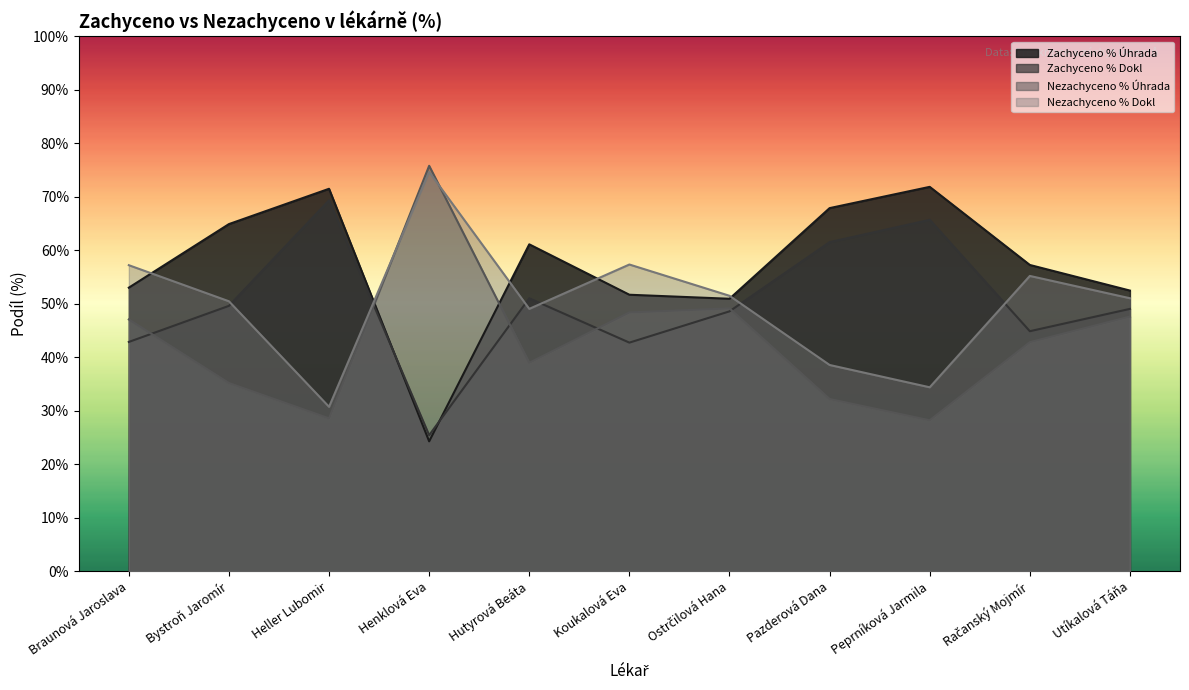

At which label does Nezachyceno % Úhrada reach its peak?

Henklová Eva